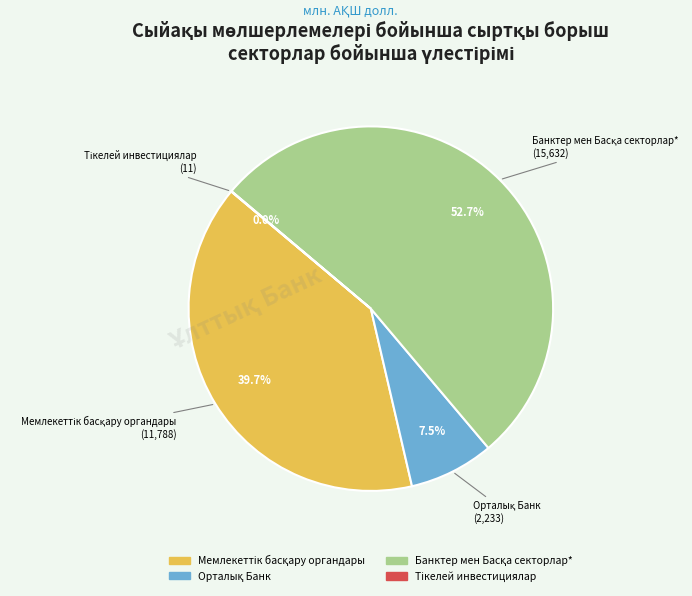

Is there any slice that represents more than half of the pie?

Yes